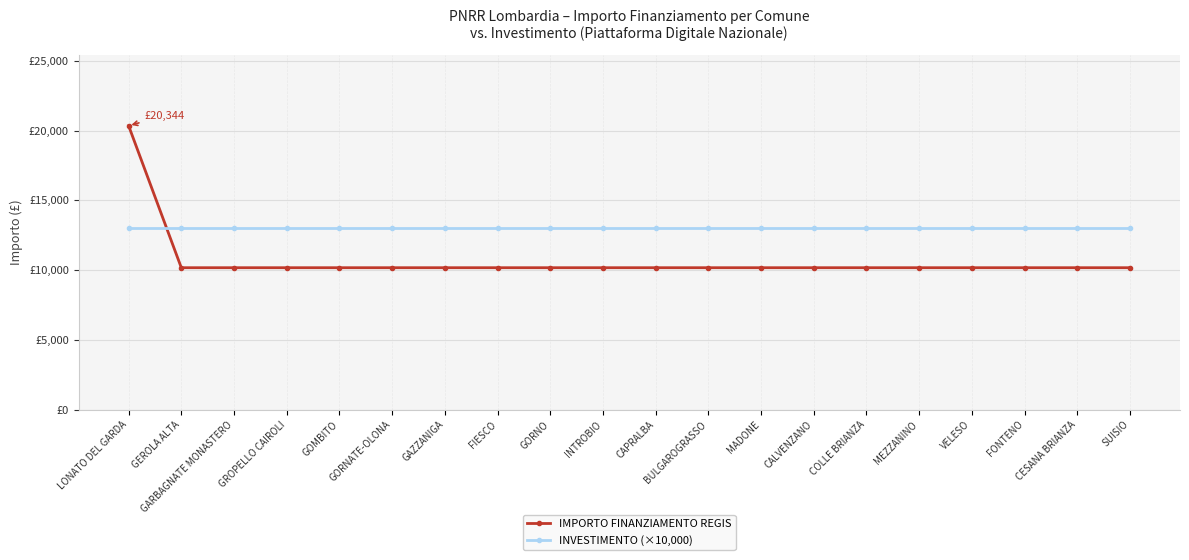

What are all the series names shown in the legend?

IMPORTO FINANZIAMENTO REGIS, INVESTIMENTO (×10,000)